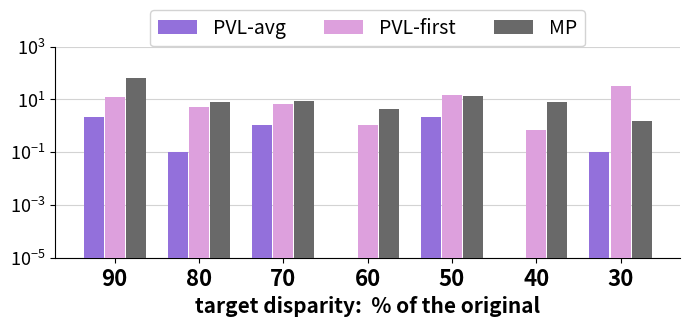

List the series in order of their peak value, highest first.

MP, PVL-first, PVL-avg